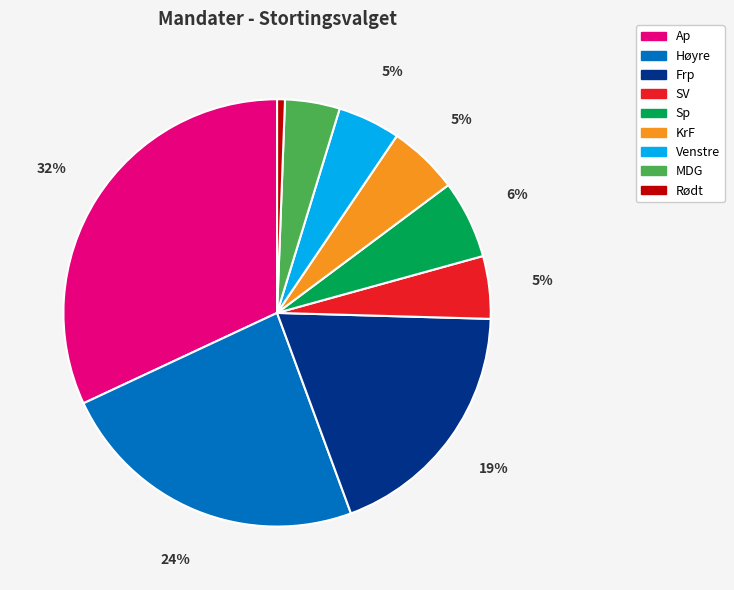

Which slice is the largest?

Ap